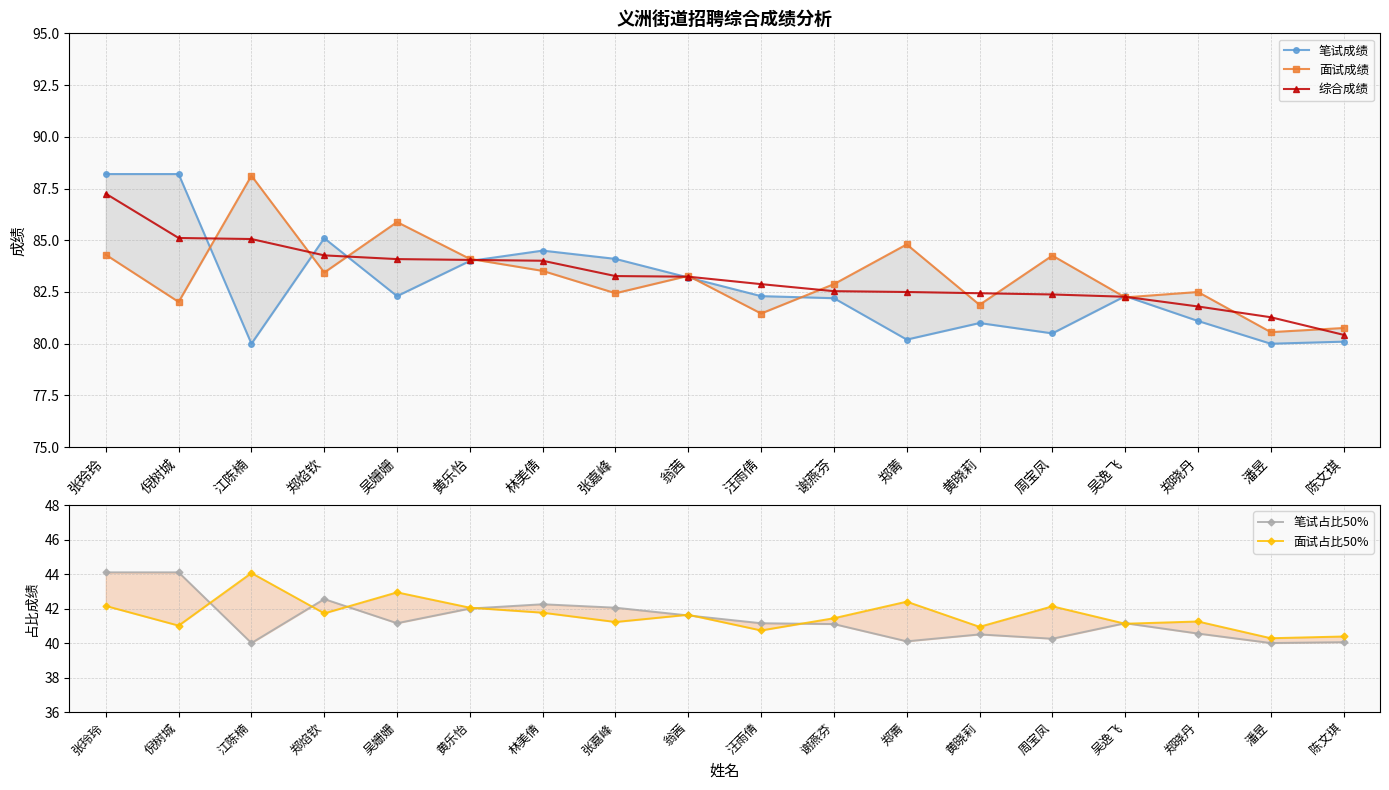

What is the label of the 18th point from the left?

陈文琪